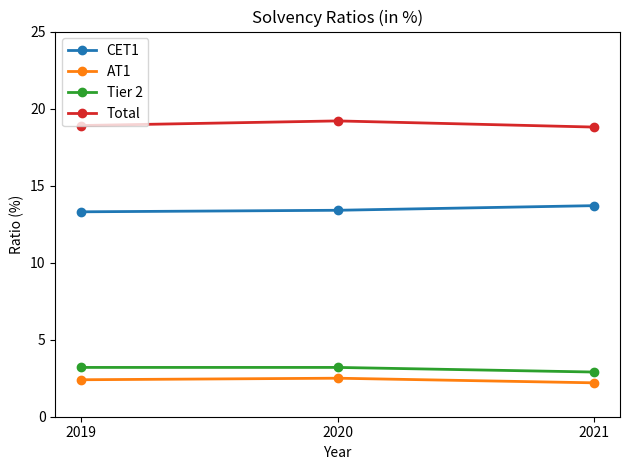

What is the average value of the Tier 2 series?

3.1